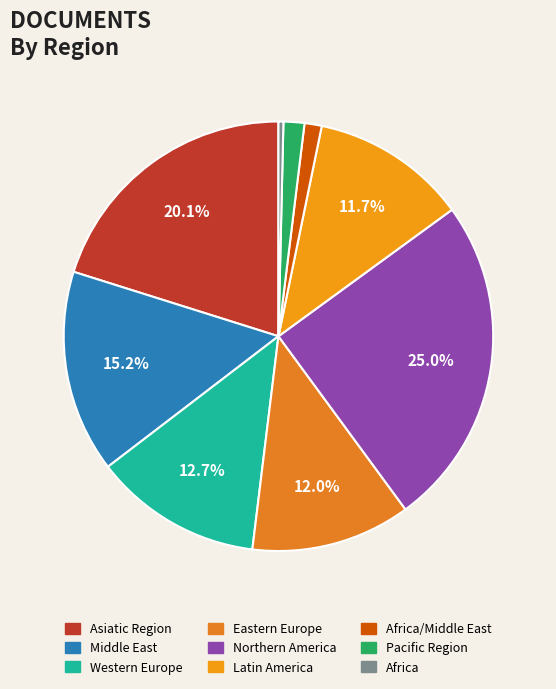

True or false: Middle East accounts for 15% of the total.

True